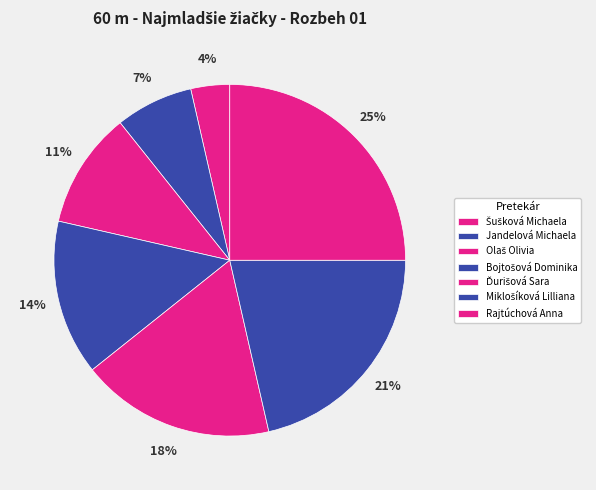

What percentage is NOT represented by Rajtúchová Anna?

75.0%